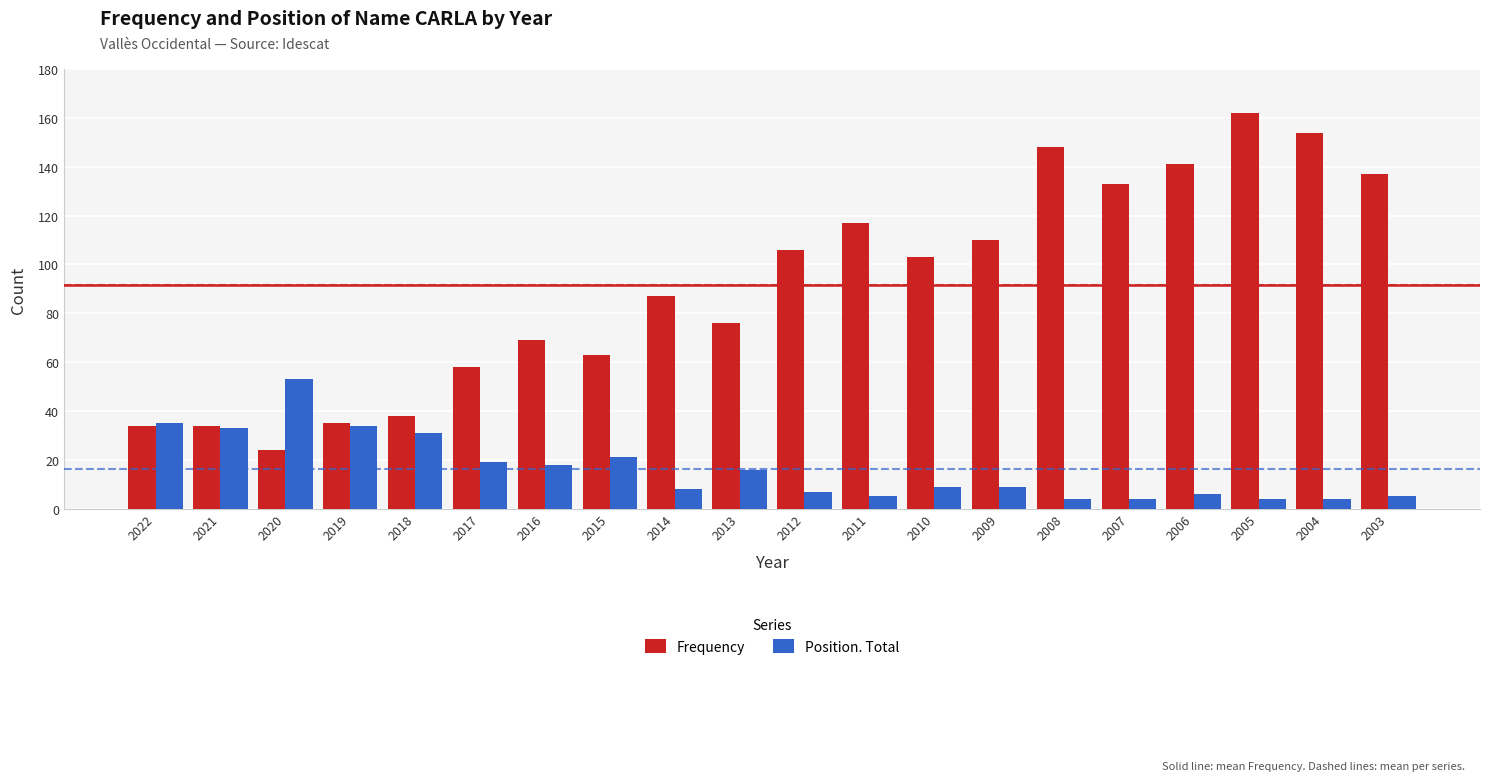

At which label is Position. Total closest to 28?

2018